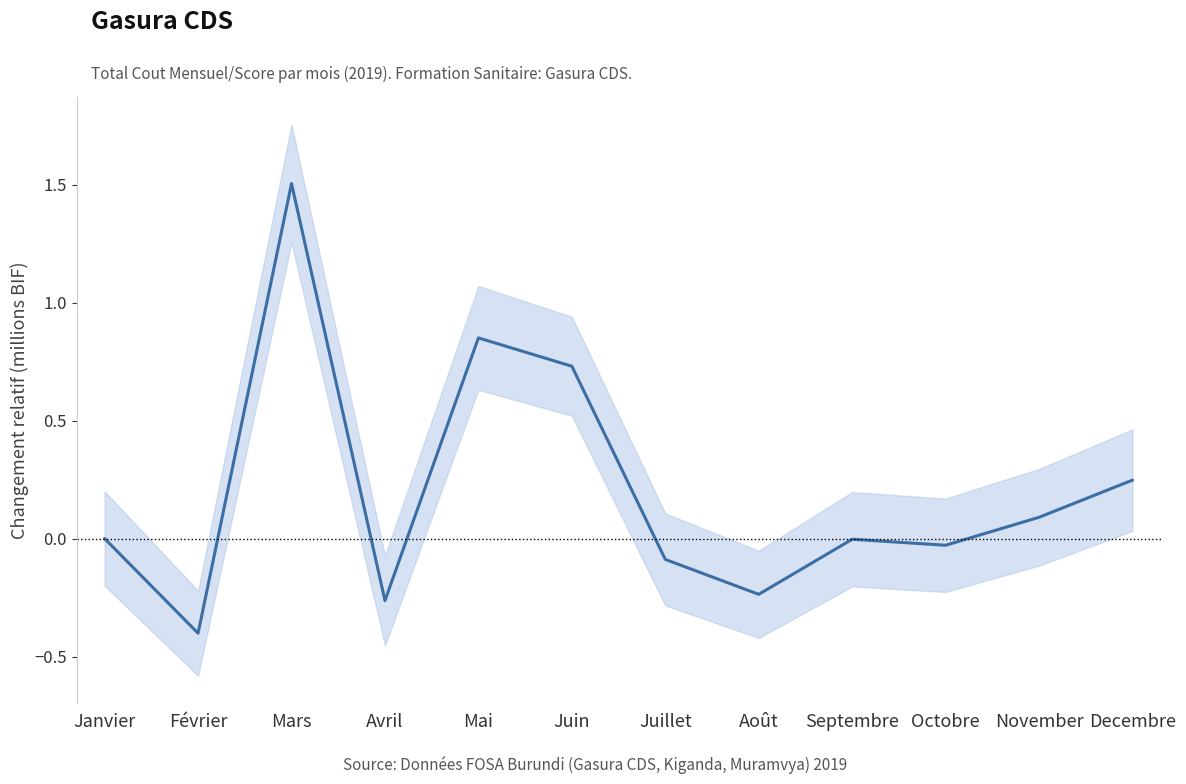

Which label corresponds to the largest value in the chart?

Mars